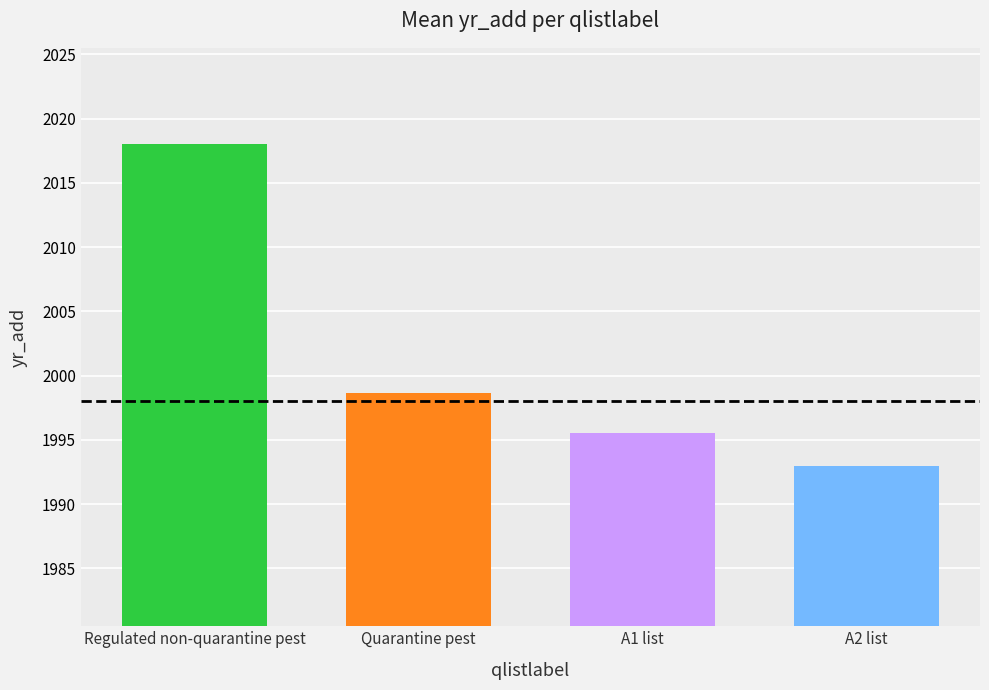

Is it true that the value at A1 list is 1995.5?

True